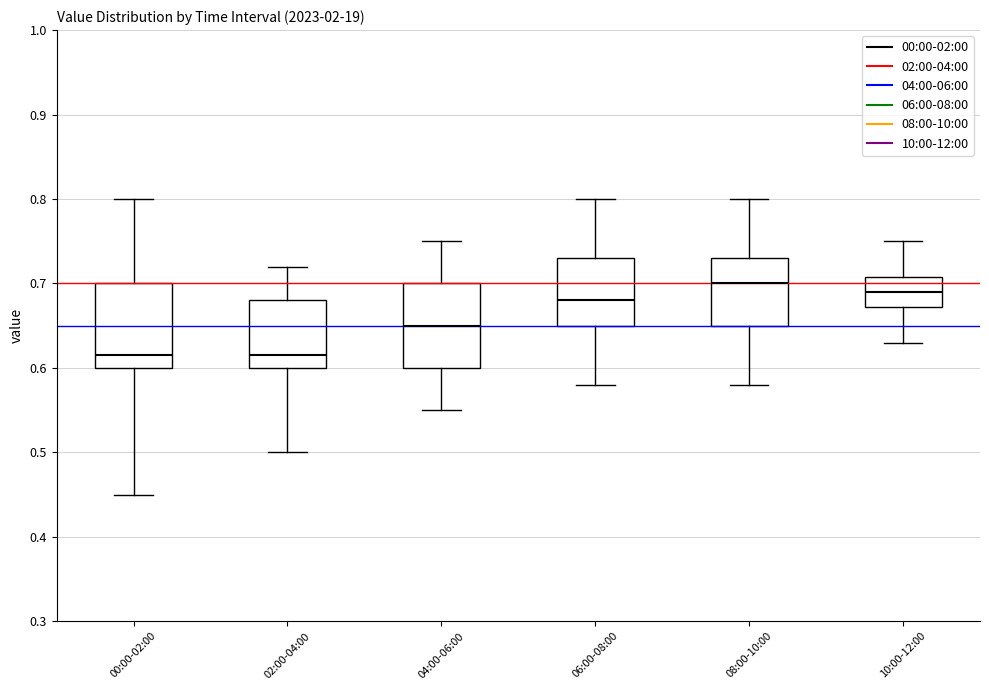

Where does the upper whisker of the box for 06:00-08:00 end on the y-axis? The values are not printed on the chart, so give them approximately, as read against the axis.

0.80